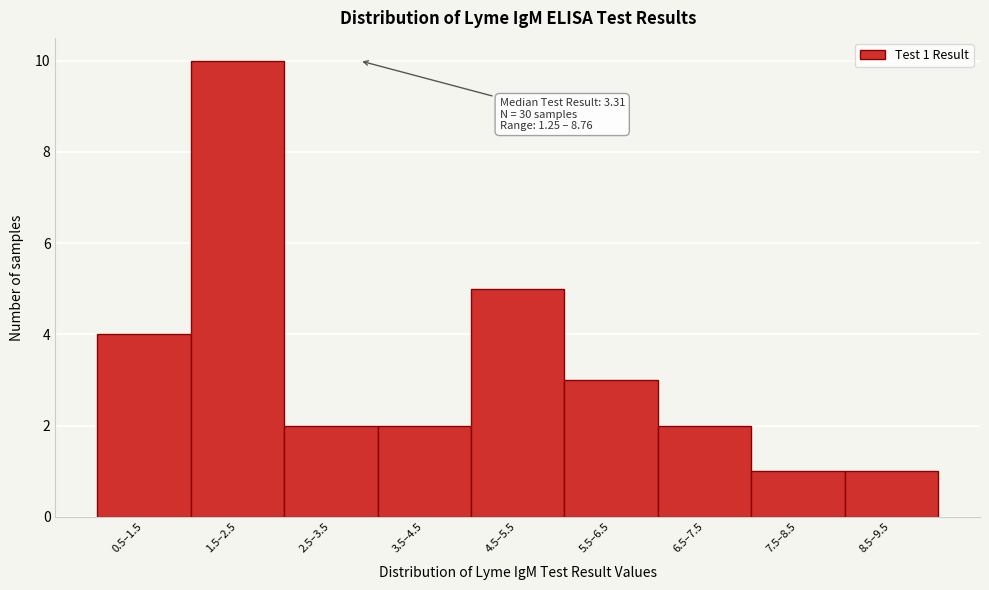

Reading left to right, extract all data points from this chart.

4	10	2	2	5	3	2	1	1